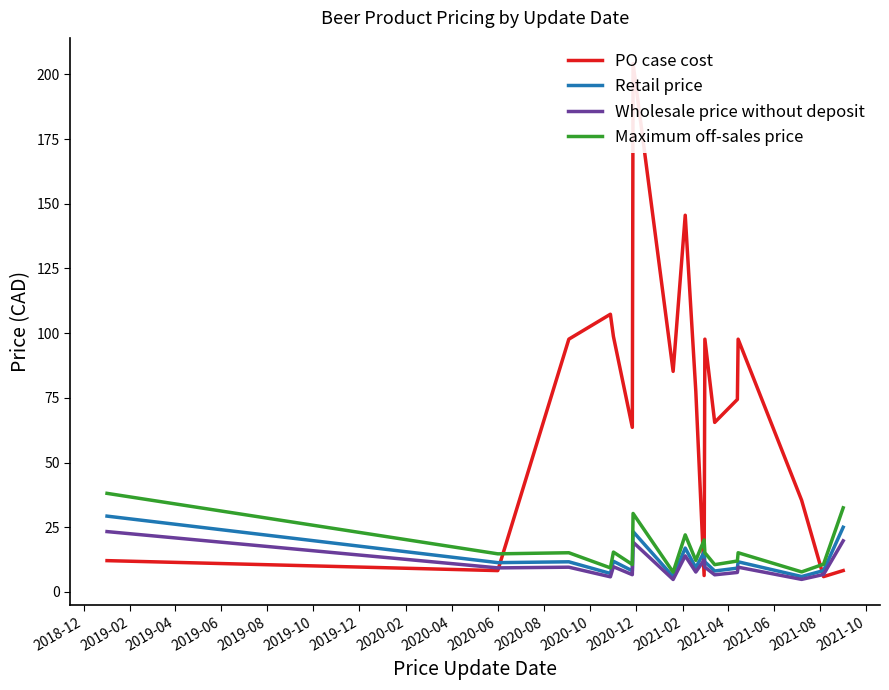

Reading right to left, transcribe all the data shown in this chart.

PO case cost: 8.3	5.9	35.4	97.7	74.4	65.5	97.7	6.3	77.5	145.6	85.2	204.1	63.6	98.7	107.3	97.7	8.2	12.1
Retail price: 25.0	8.2	6.0	11.7	9.2	8.1	11.7	15.4	9.4	16.9	5.9	23.3	8.2	11.9	7.2	11.7	11.3	29.3
Wholesale price without deposit: 19.8	6.7	4.9	9.6	7.5	6.6	9.6	12.3	7.7	14.0	4.8	19.2	6.7	9.7	5.9	9.6	9.3	23.3
Maximum off-sales price: 32.5	10.7	7.8	15.2	11.9	10.6	15.2	20.1	12.2	22.1	7.7	30.3	10.6	15.4	9.3	15.2	14.7	38.1